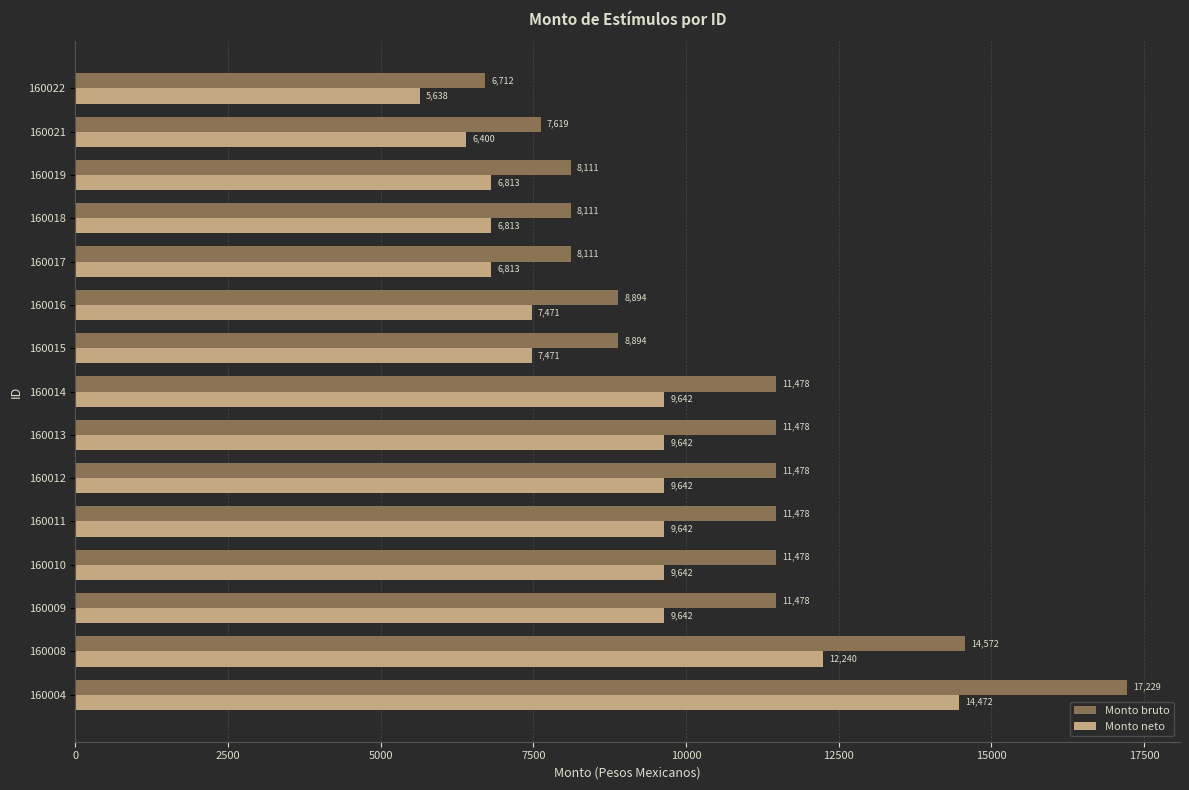

Rank the series by their maximum value, from highest to lowest.

Monto bruto, Monto neto